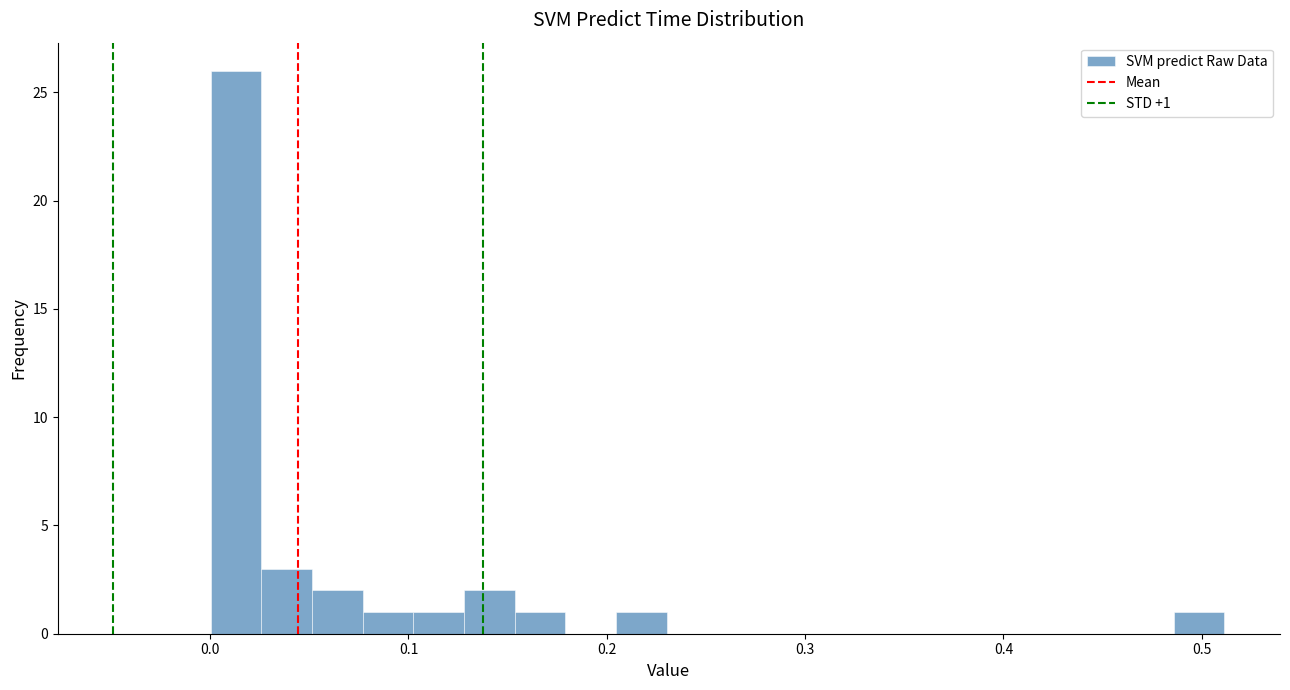

Around what value on the x-axis is the tallest bar? Give the approximate position of its centre, as read against the axis.

0.01